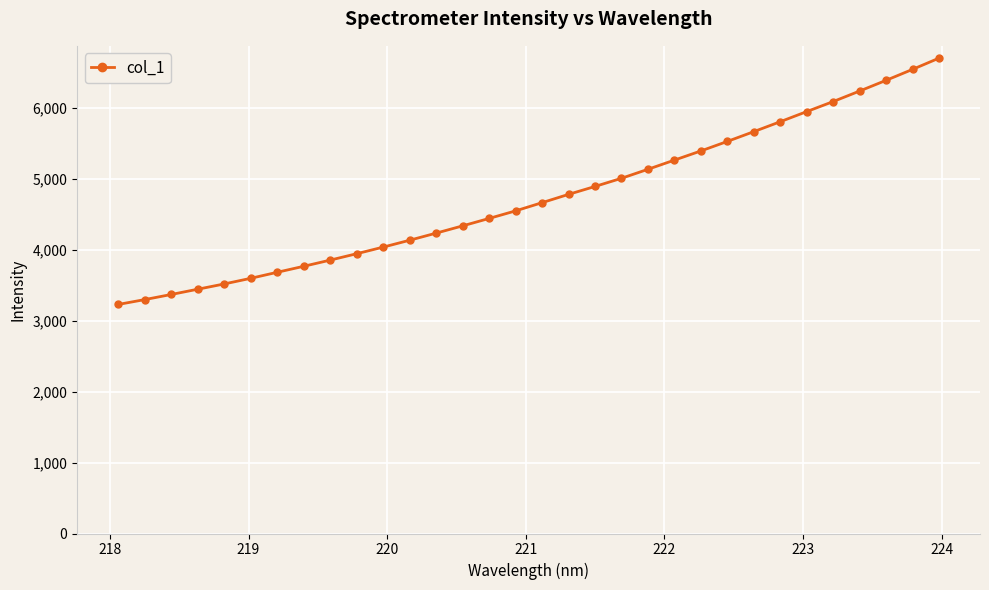

What is the average value?

4730.8